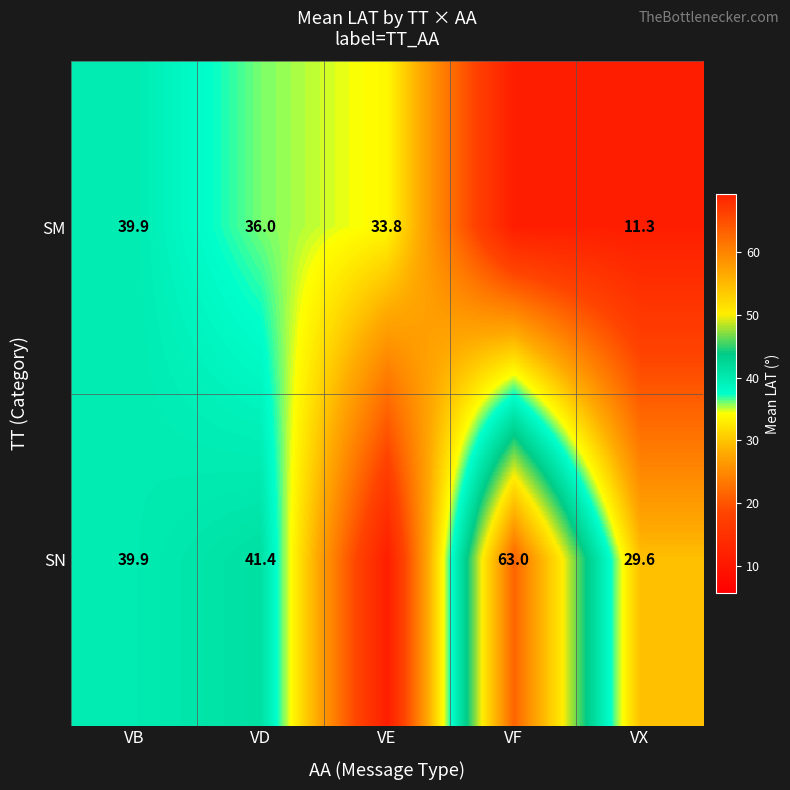

Count the number of categories in the chart.

5